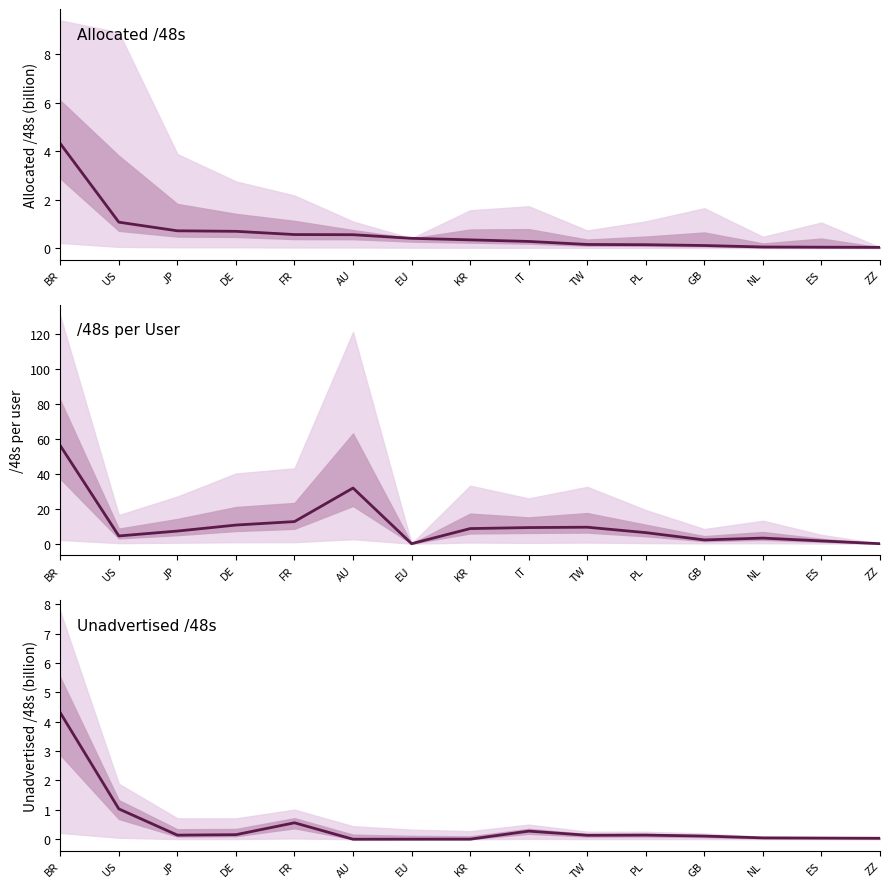

What position from the right is FR?

11